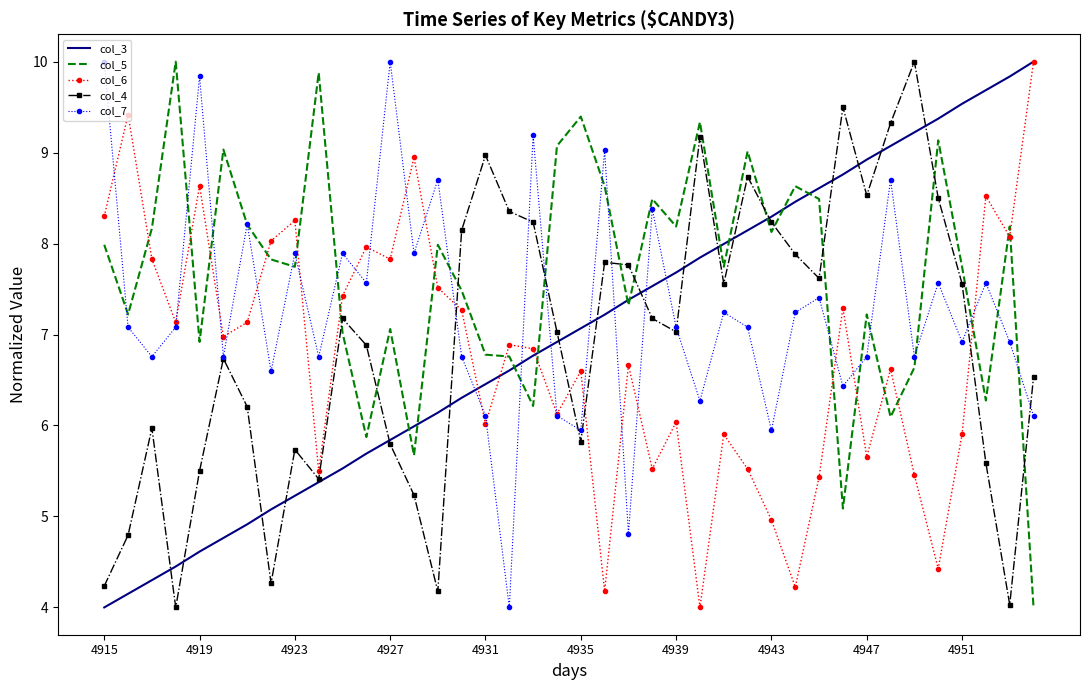

What is the minimum value for col_6?

4.0